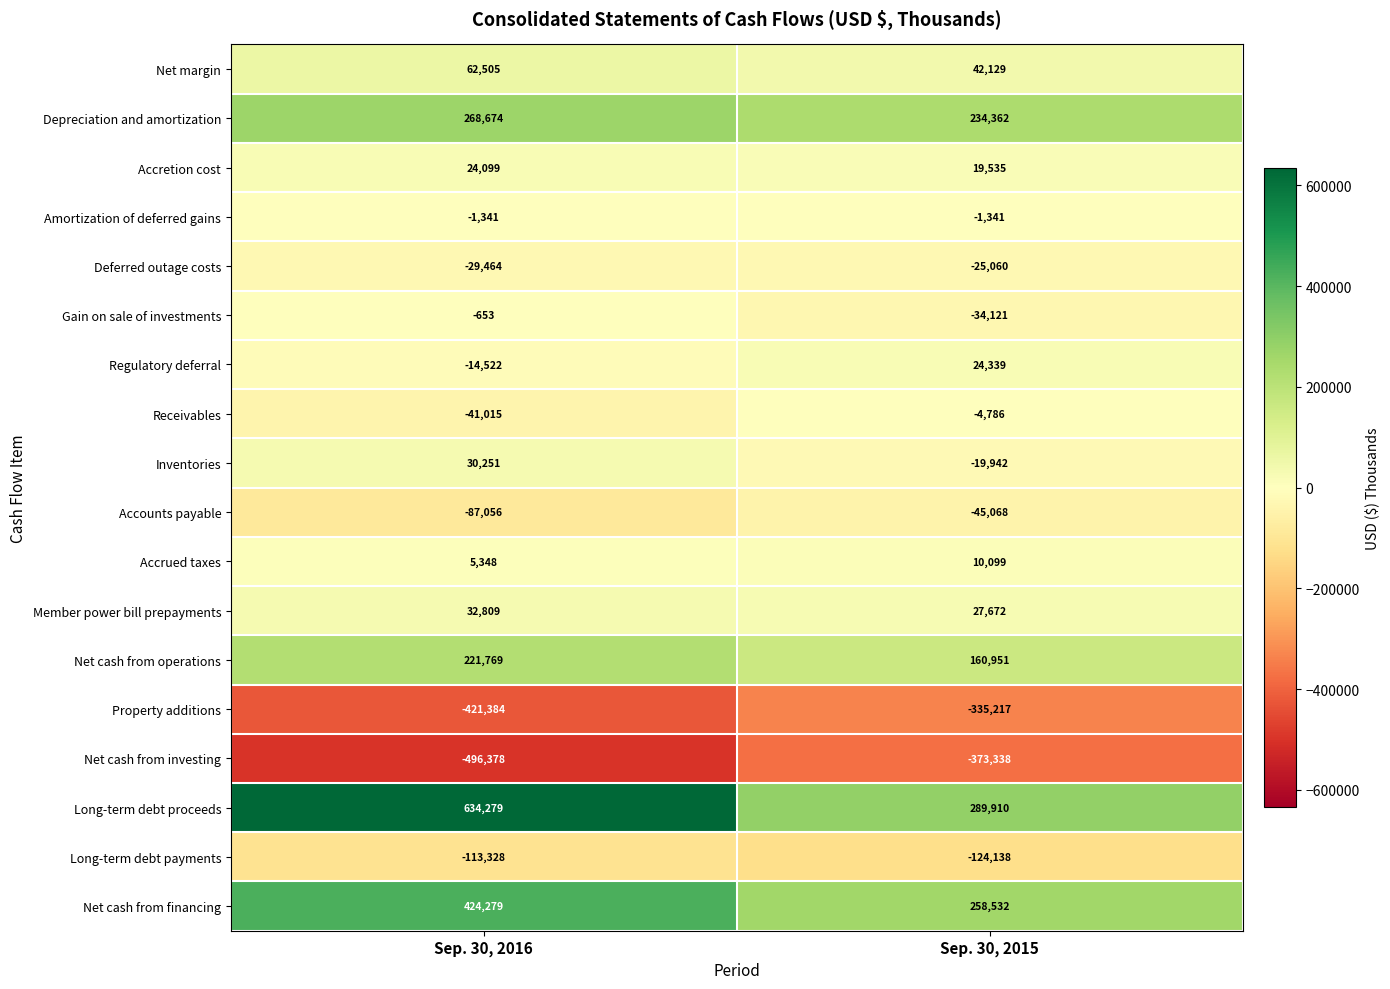

At which label does Accounts payable reach its minimum?

Sep. 30, 2016